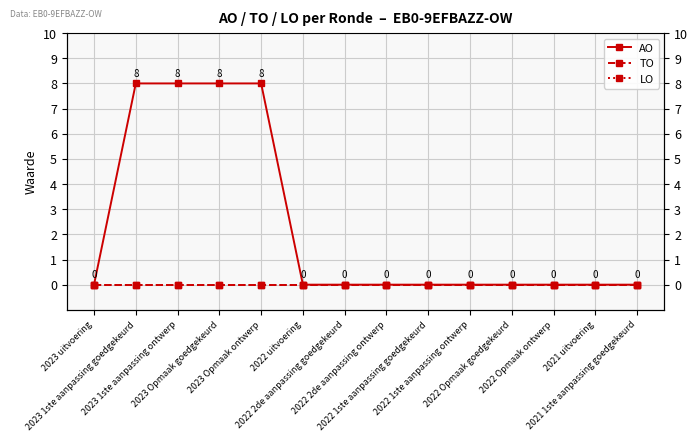

Is the value of TO at 2022 2de aanpassing ontwerp greater than the value of LO at 2022 uitvoering?

No